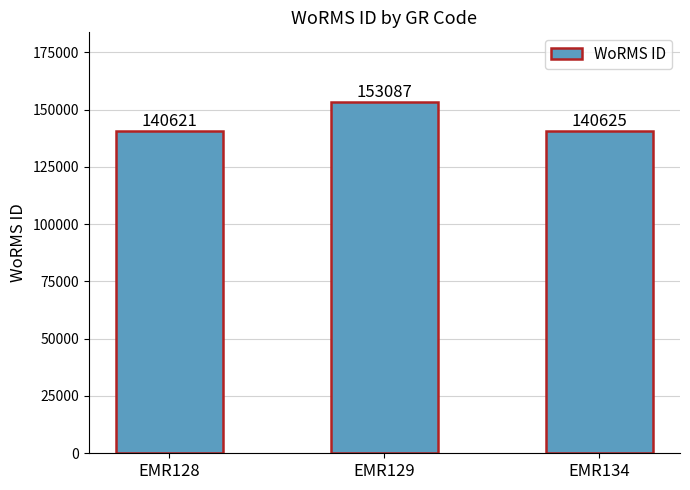

What is the value of the 1st bar from the left?

140621